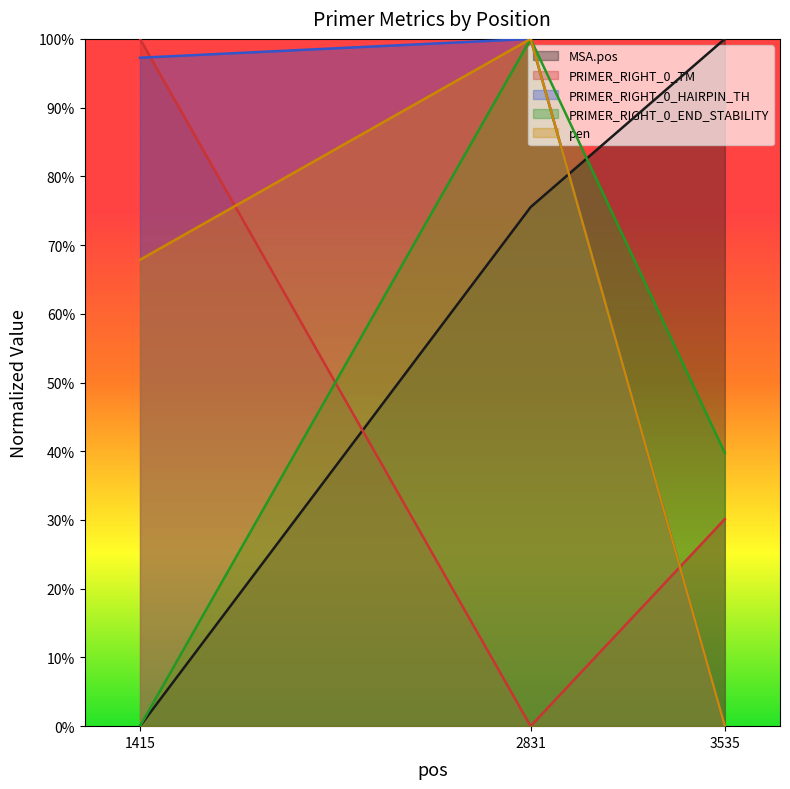

What is the approximate value of PRIMER_RIGHT_0_TM at 3535?

0.3